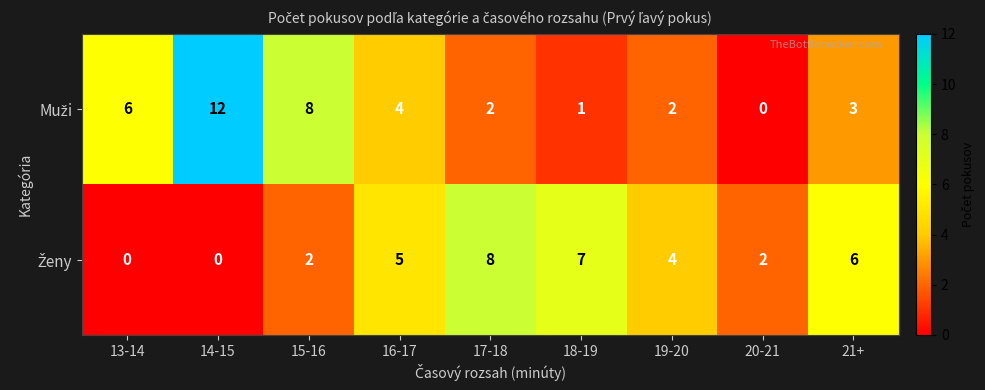

At which category is the sum across all series the highest?

14-15